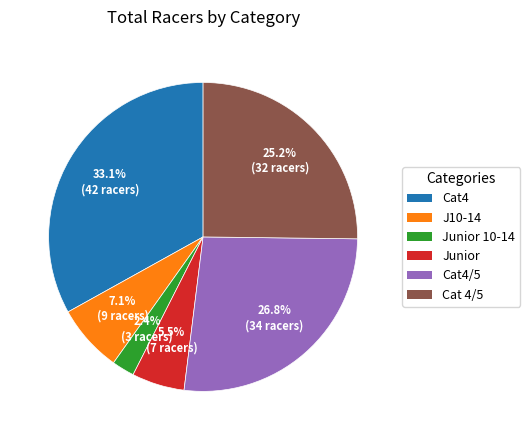

Count the number of slices in the pie.

6